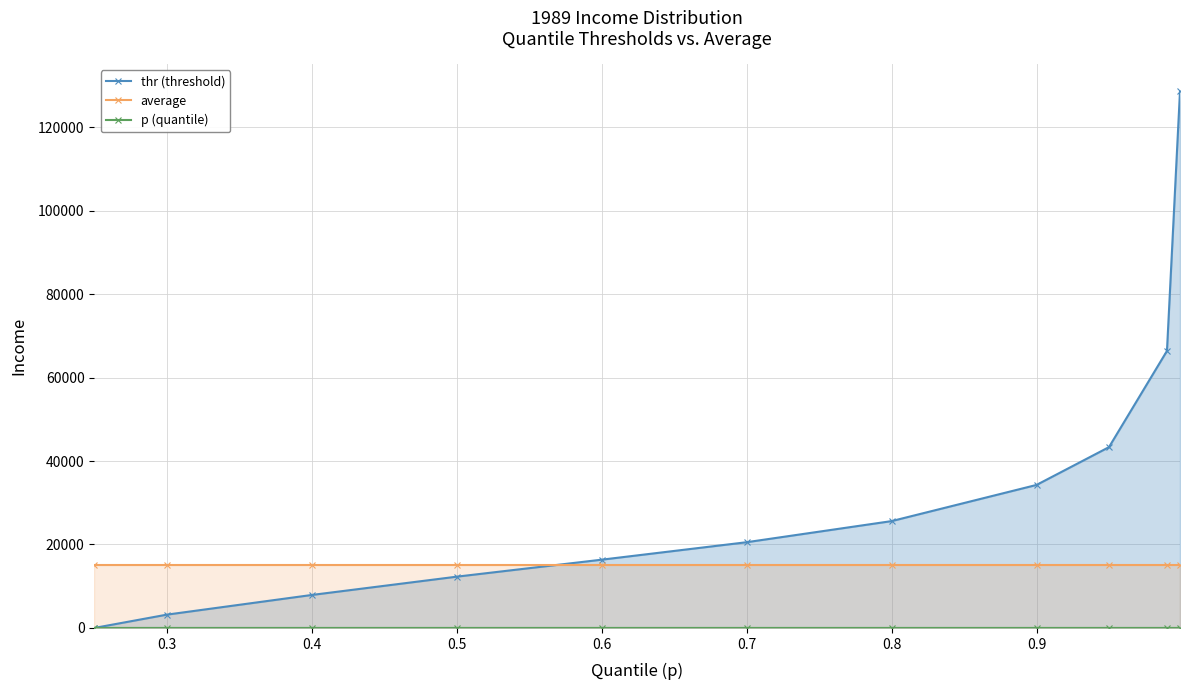

What is the approximate value of p (quantile) at 0.3?

0.3